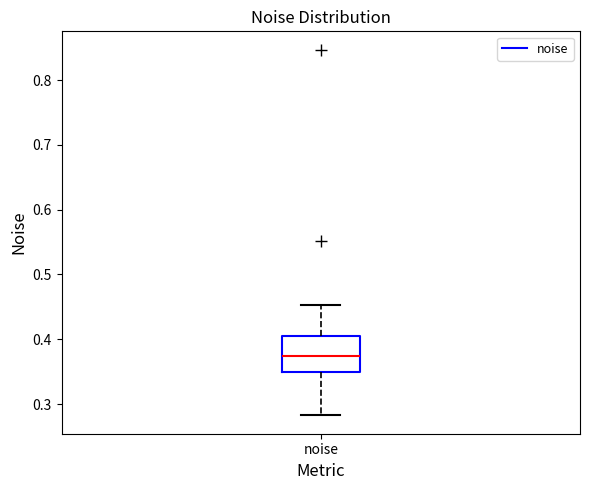

Read this box plot against the y-axis: the position of the median line, the range covered by the box, and the ends of both whiskers. The values are not printed on the chart, so give them approximately, as read against the axis.

median 0.37, box 0.35 to 0.40, whiskers 0.28 to 0.45